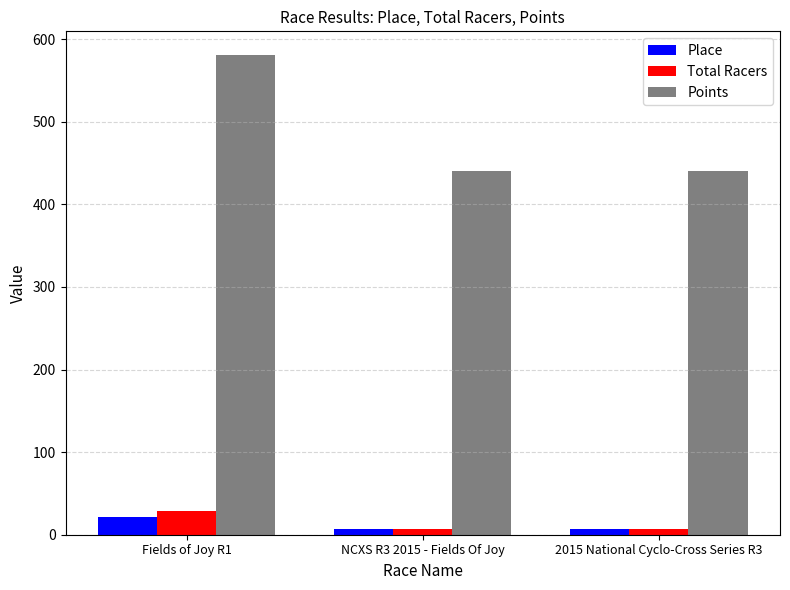

What is the label of the 1st bar from the right?

2015 National Cyclo-Cross Series R3